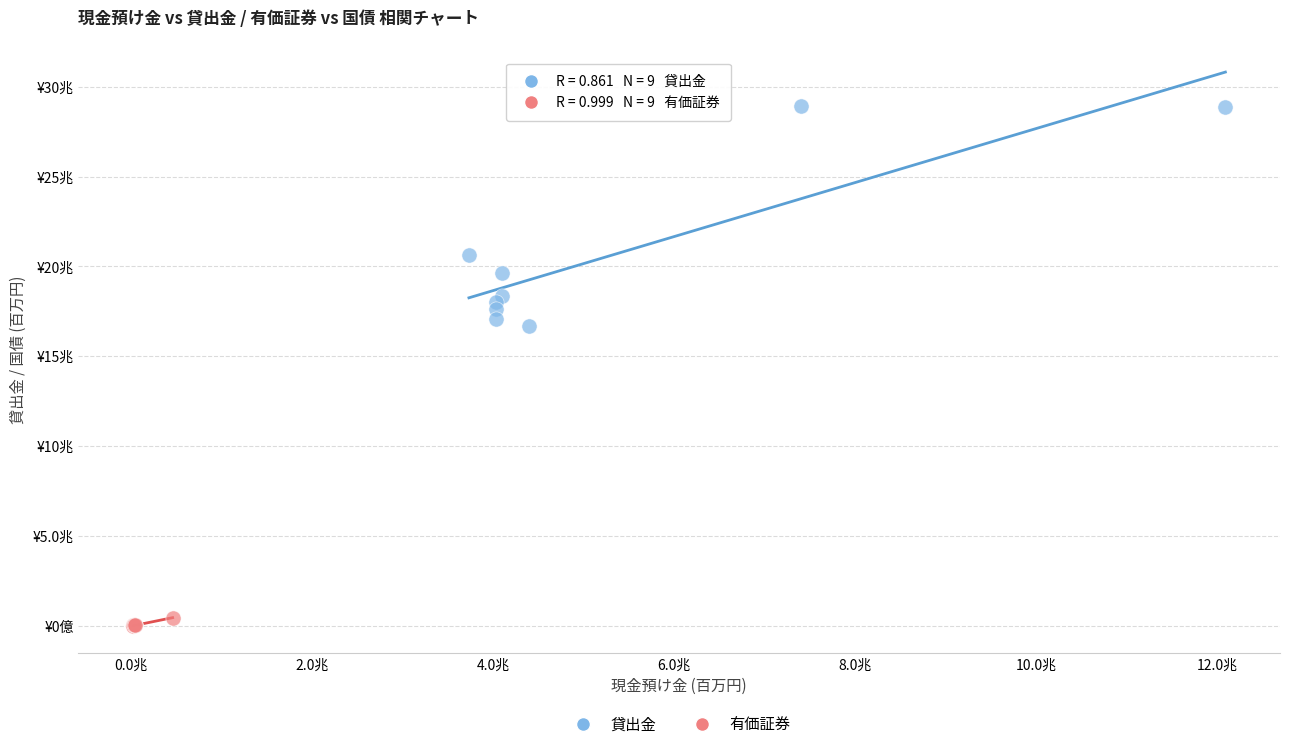

What are all the series names shown in the legend?

貸出金, 有価証券